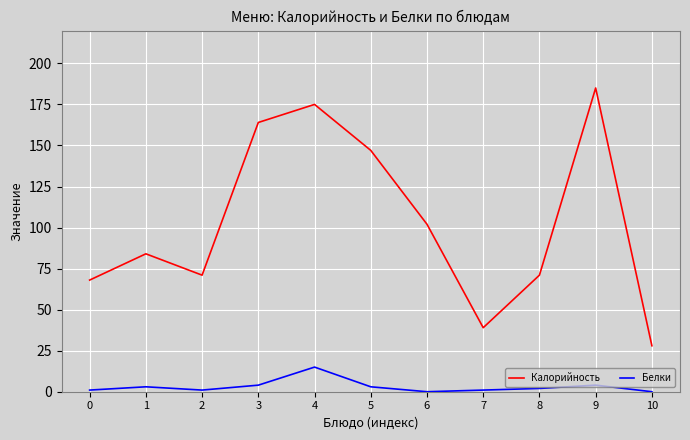

Reading right to left, list all the values displayed in this chart.

Калорийность: 28	185	71	39	102	147	175	164	71	84	68
Белки: 0	4	2	1	0	3	15	4	1	3	1